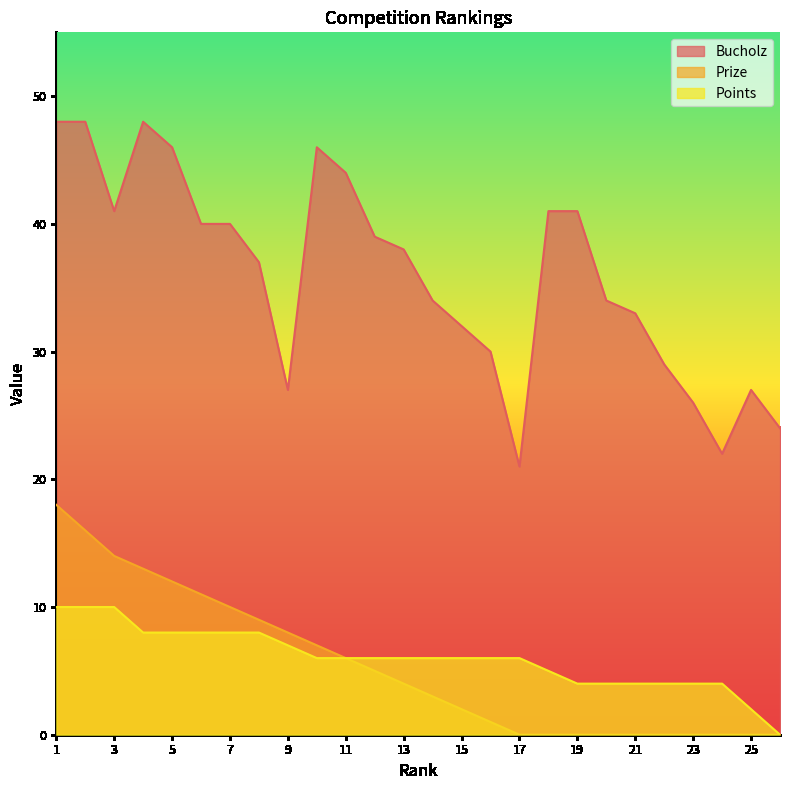

Count the Points values in the range 4 to 8.

21